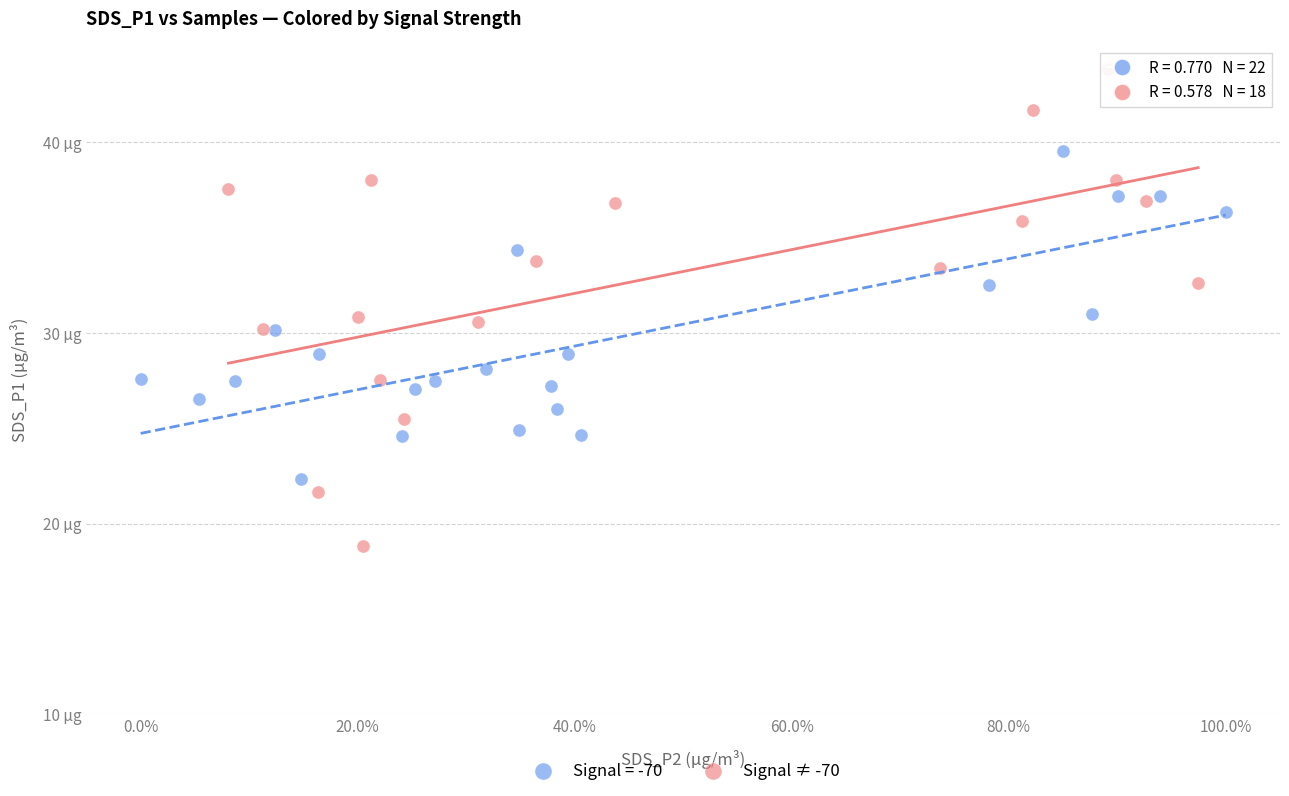

What are all the series names shown in the legend?

Signal = -70, Signal ≠ -70